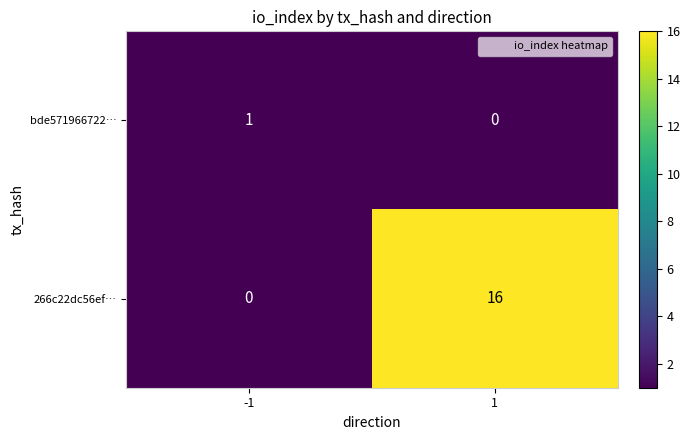

True or false: 266c22dc56ef… has a value of 10 at 1.

False